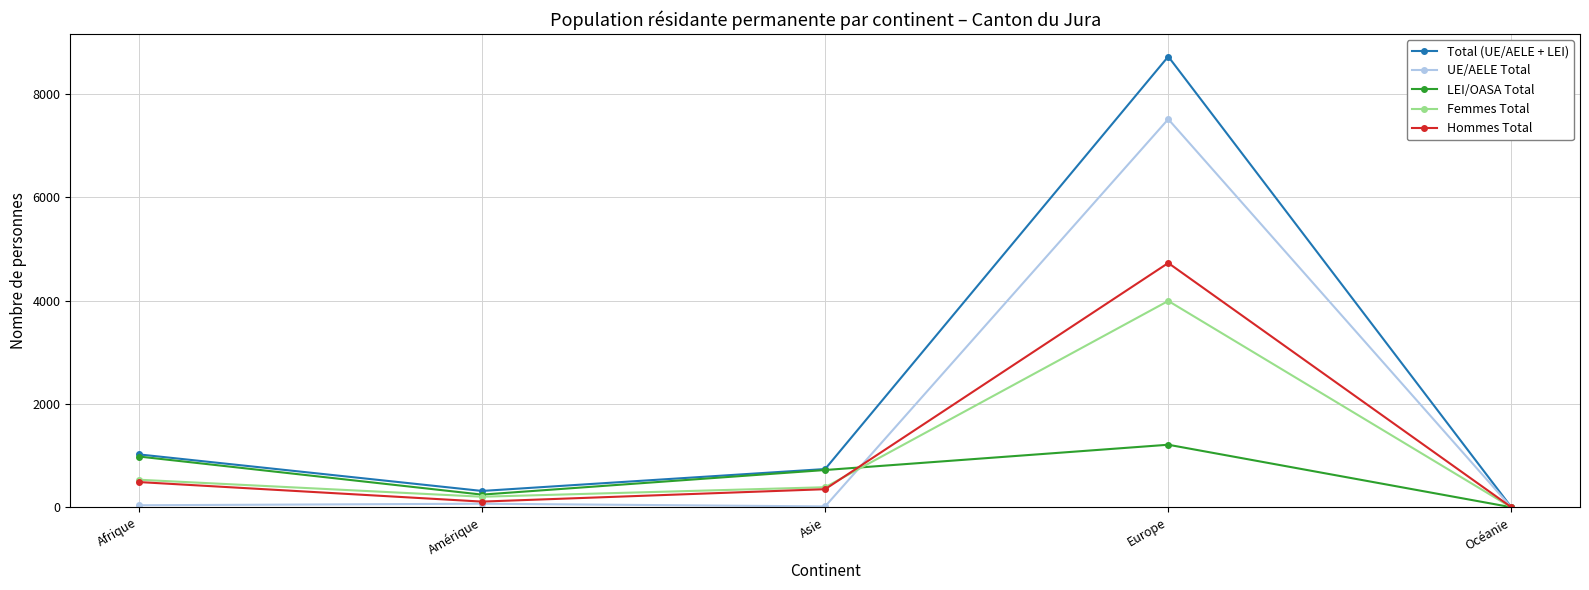

List the labels in order of LEI/OASA Total value, smallest first.

Océanie, Amérique, Asie, Afrique, Europe